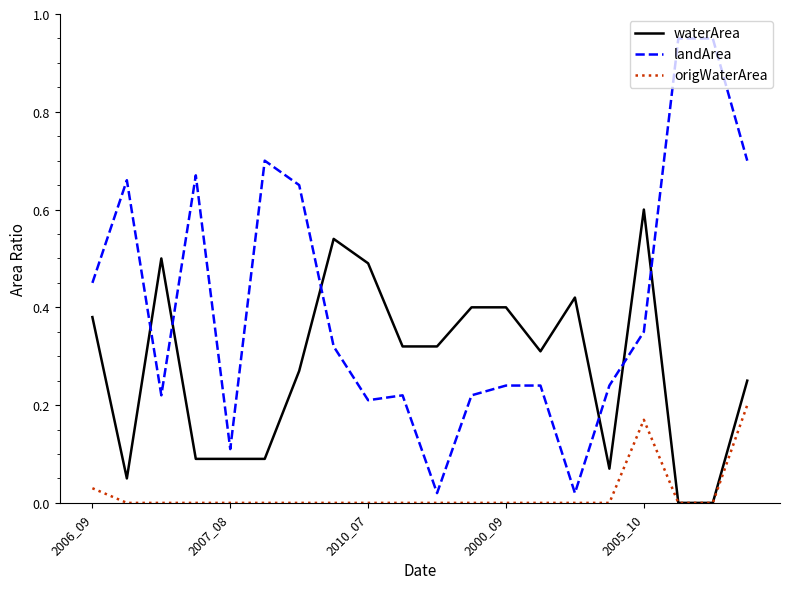

Which series has the largest total across all categories?

landArea